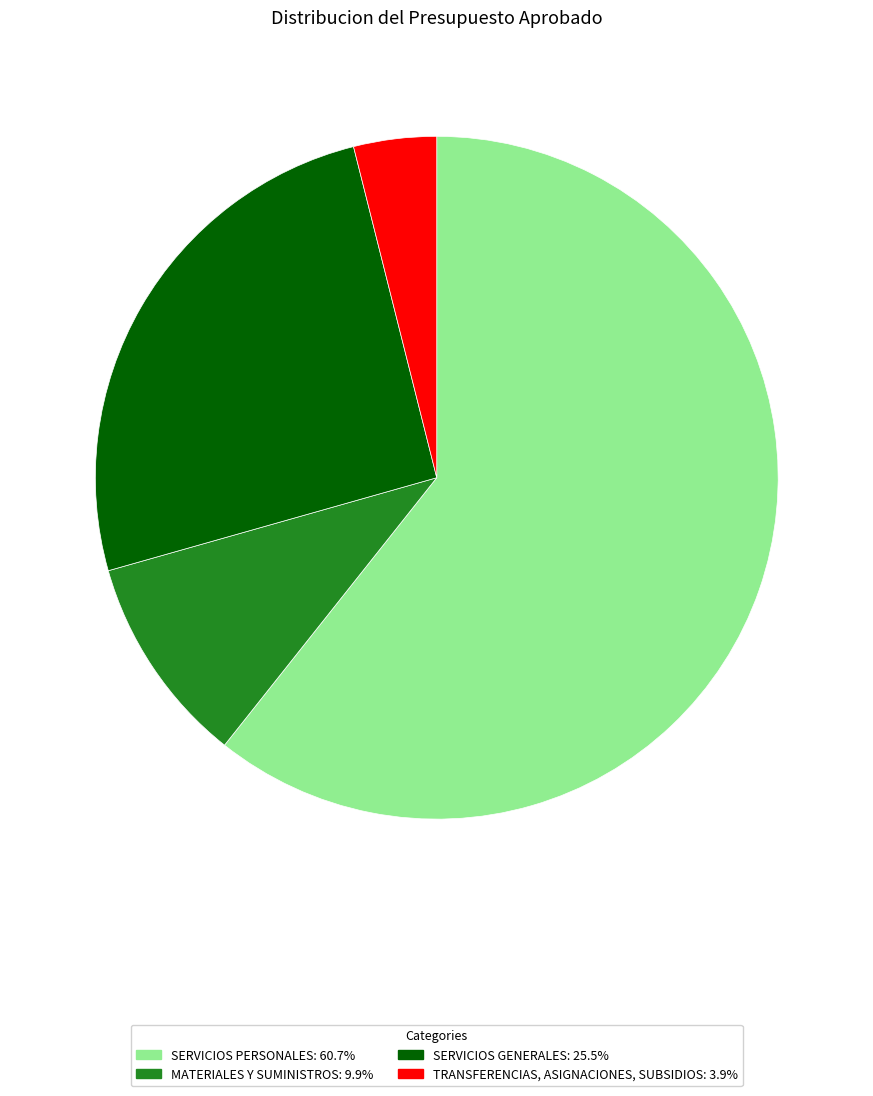

The SERVICIOS PERSONALES slice represents 47% of the pie. True or false?

False